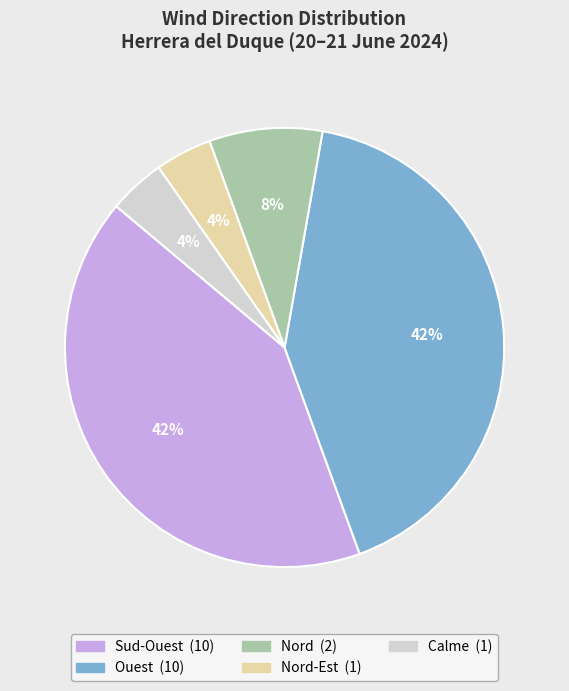

To the nearest percent, what is the difference between the largest and smallest slice percentages?

38%